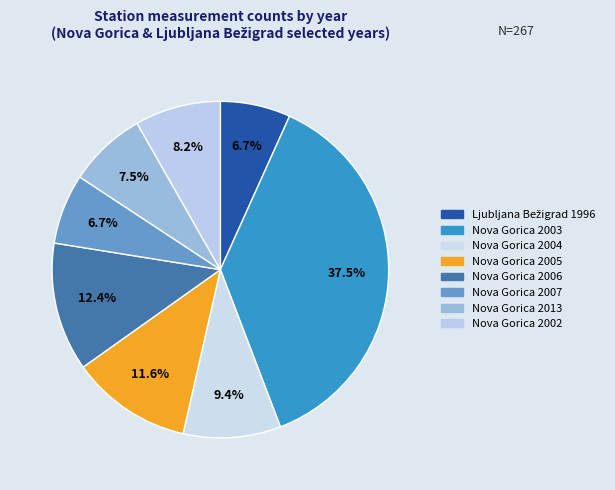

Is there a majority slice in this chart?

No